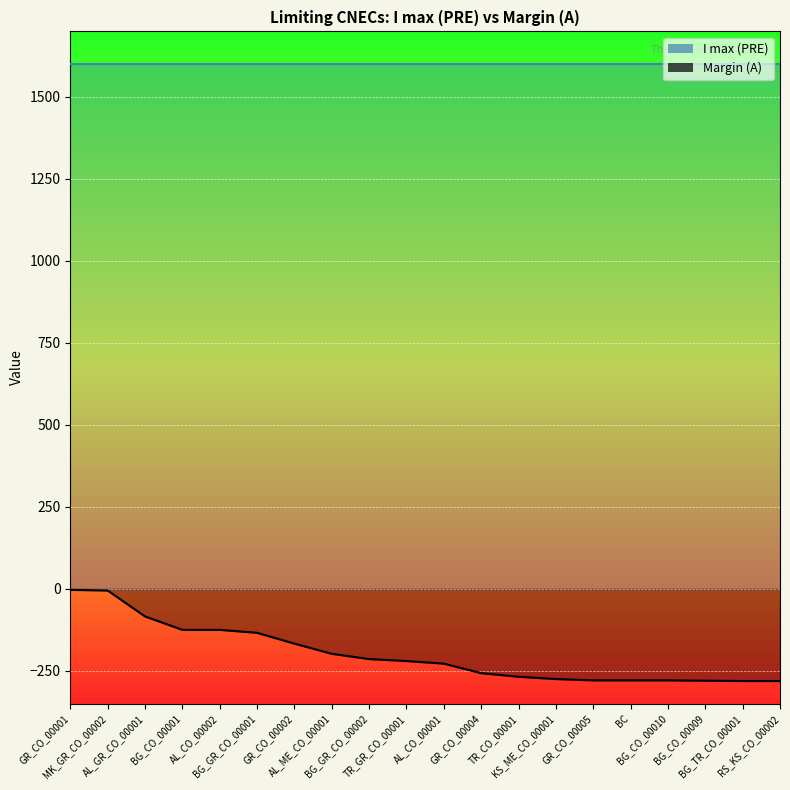

Reading left to right, list all the values displayed in this chart.

GR_CO_00001=-3	MK_GR_CO_00002=-5	AL_GR_CO_00001=-84	BG_CO_00001=-125	AL_CO_00002=-125	BG_GR_CO_00001=-134	GR_CO_00002=-167	AL_ME_CO_00001=-198	BG_GR_CO_00002=-214	TR_GR_CO_00001=-220	AL_CO_00001=-228	GR_CO_00004=-257	TR_CO_00001=-268	KS_ME_CO_00001=-275	GR_CO_00005=-279	BC=-279	BG_CO_00010=-279	BG_CO_00009=-280	BG_TR_CO_00001=-281	RS_KS_CO_00002=-281